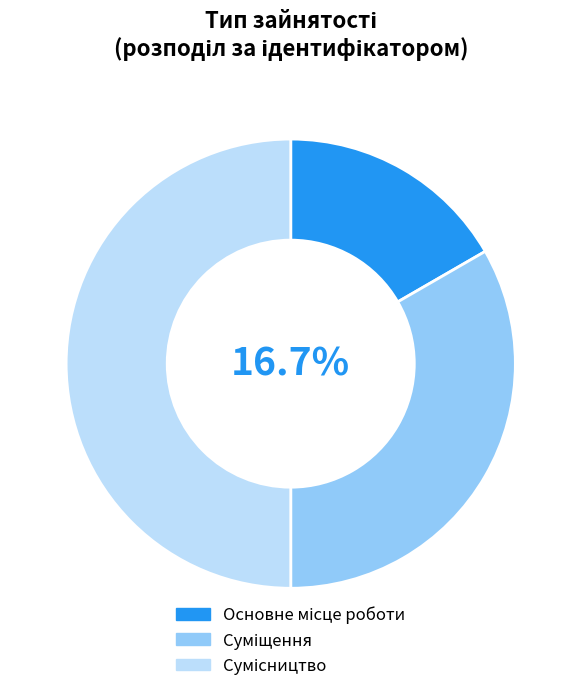

Is it true that Основне місце роботи is 17% of the pie?

True